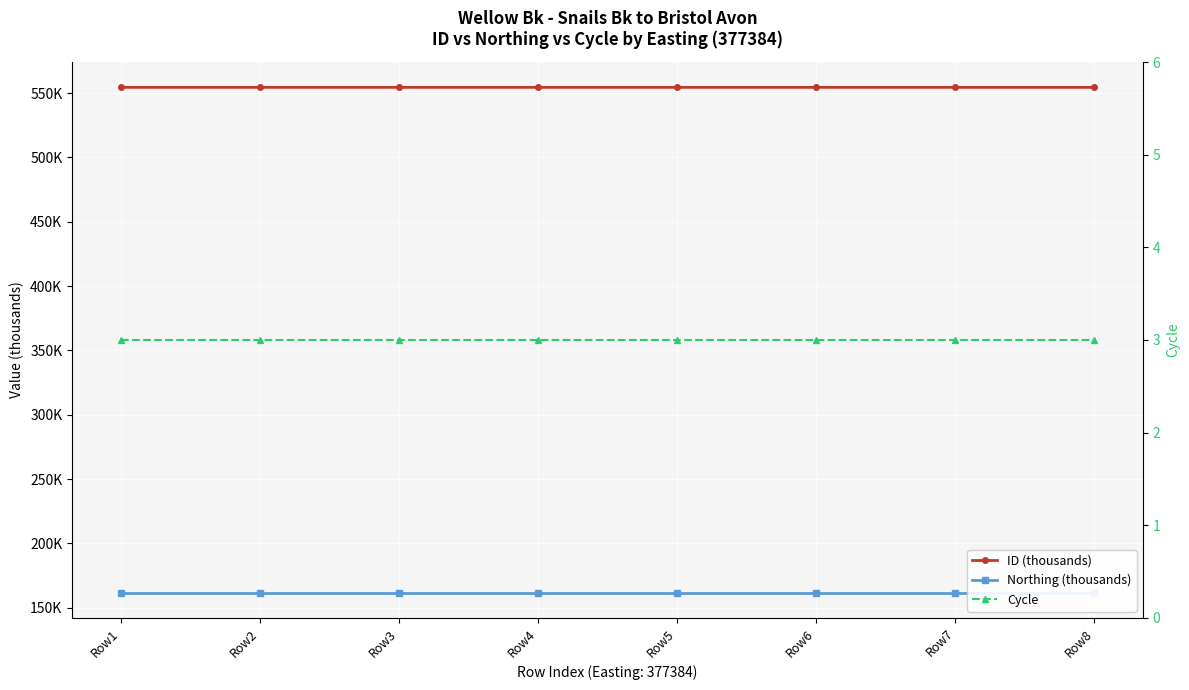

True or false: Cycle and Northing (thousands) cross at least once.

False